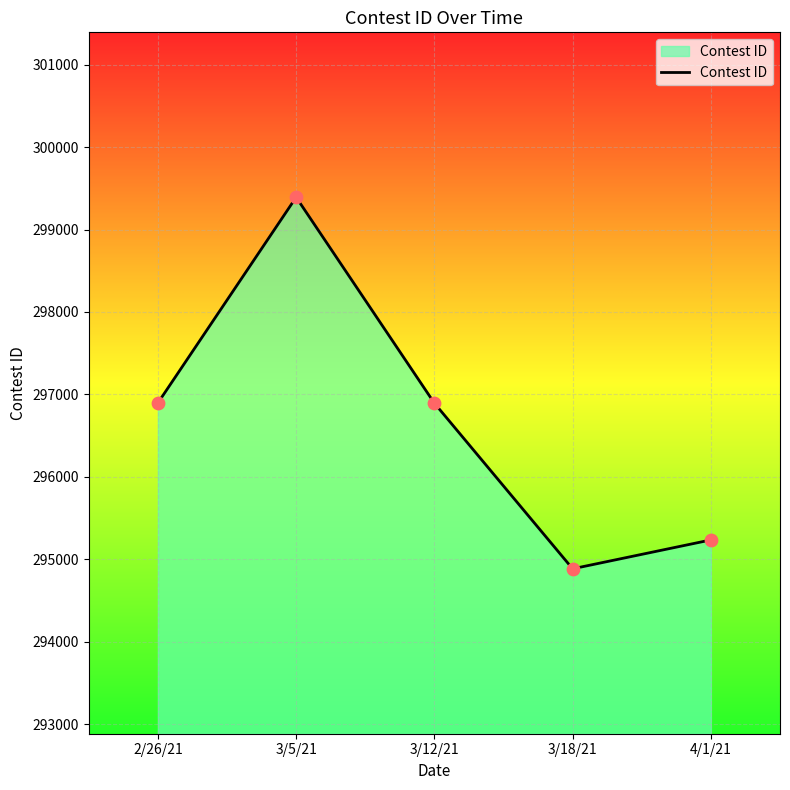

What is the change in value from 2/26/21 to 3/12/21?

-3